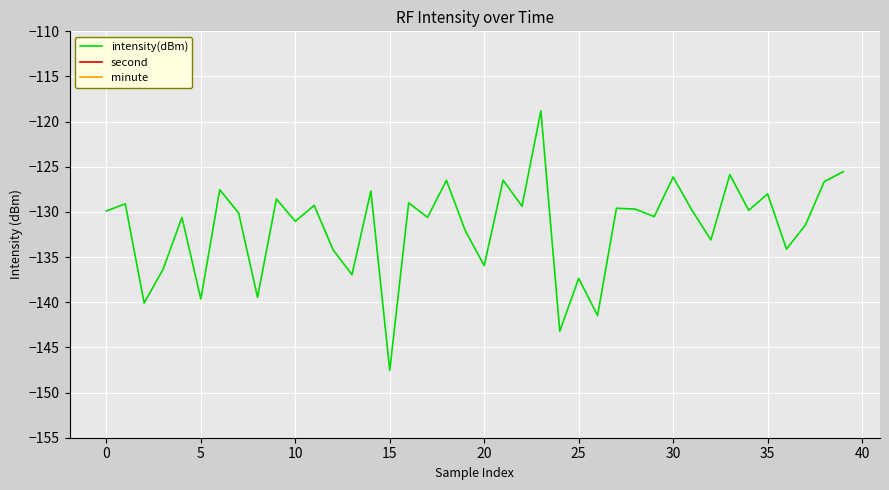

What is the average value of the minute series?

0.2